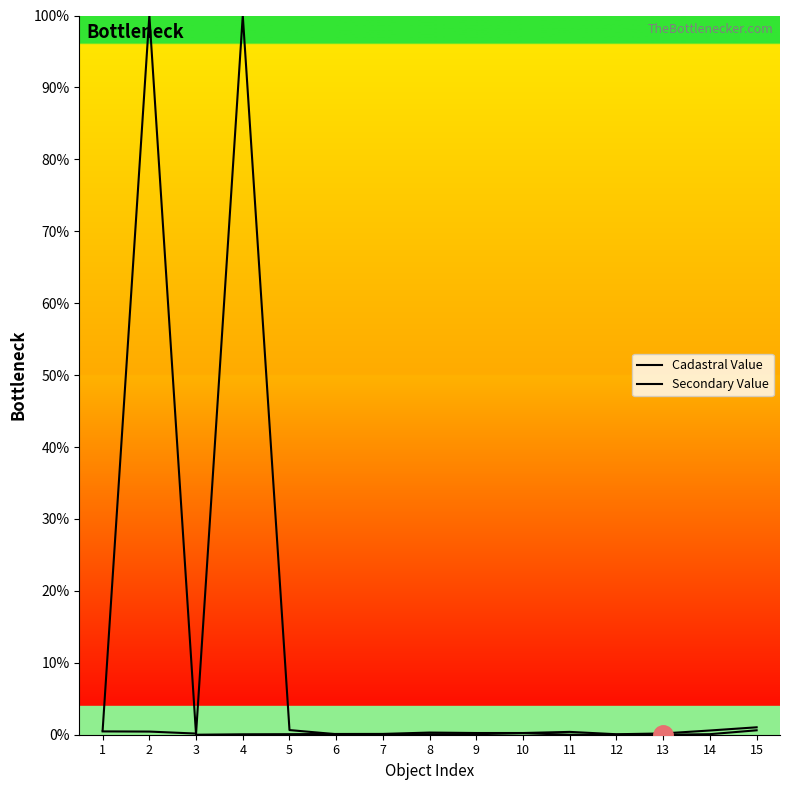

Does the chart display data point markers on the line(s)?

No